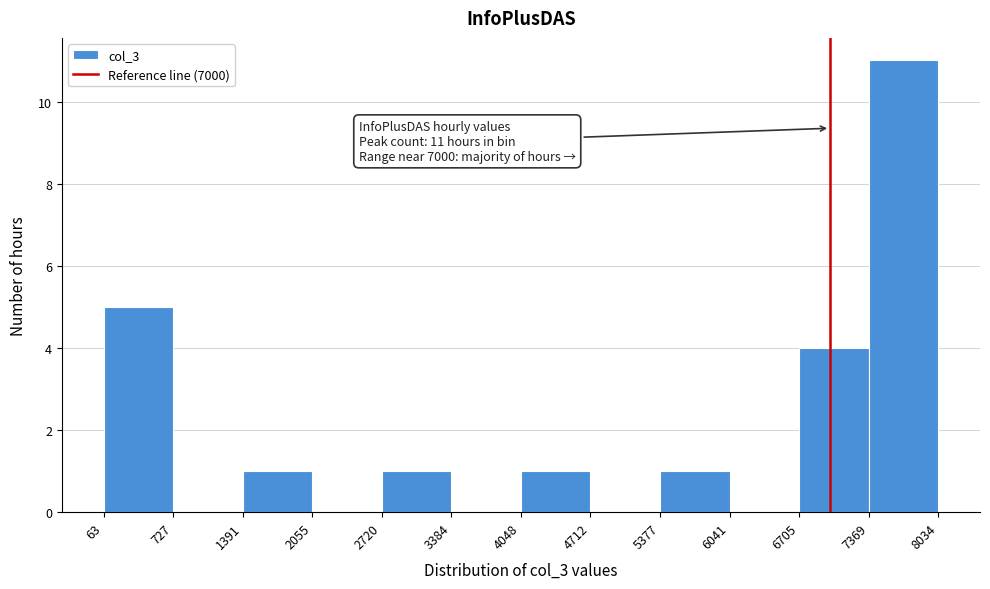

Which range on the x-axis has the tallest bar?

7369 to 8034